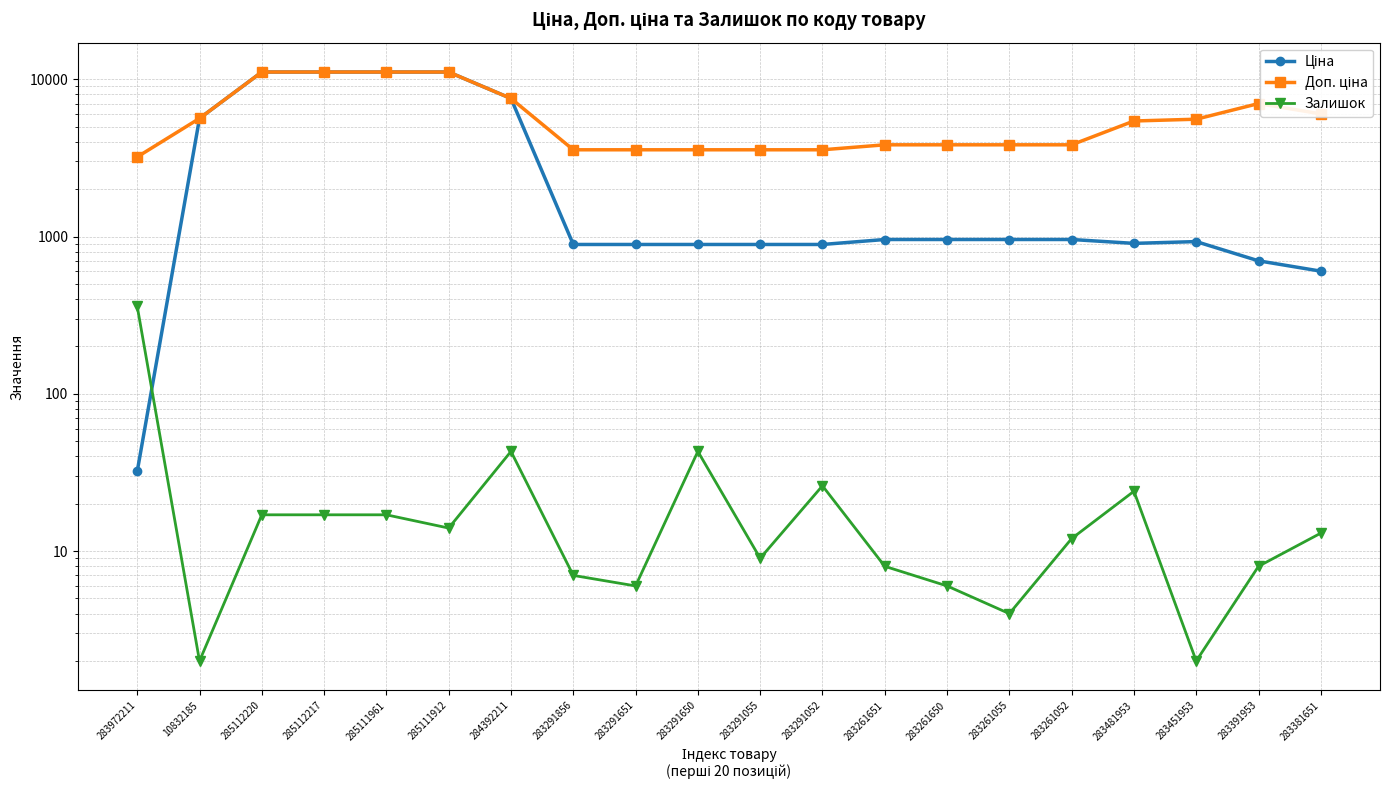

True or false: Ціна has a value of 11113.6 at 285112217.

True